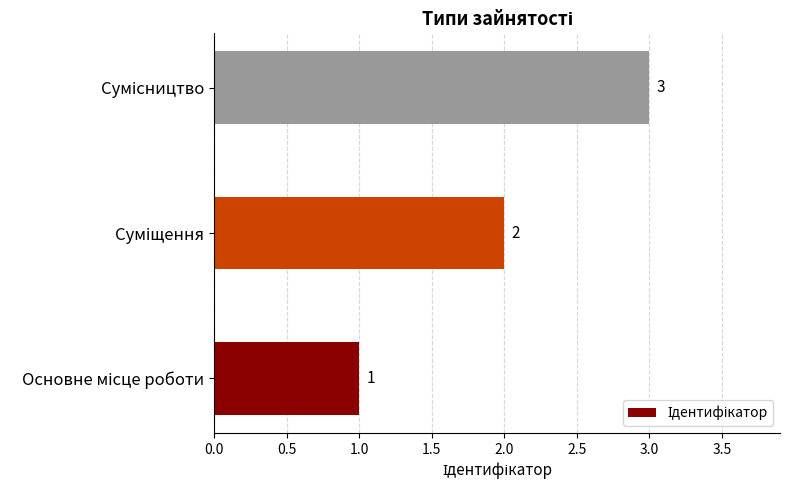

What is the greatest value displayed?

3